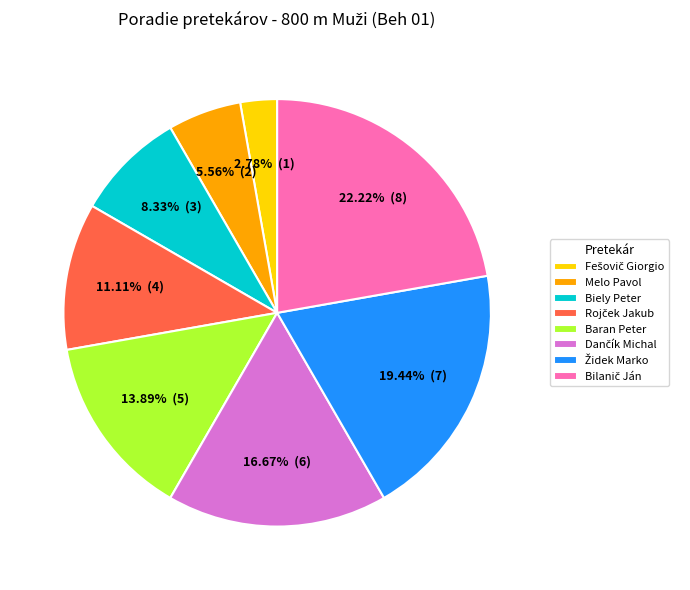

Count the number of slices in the pie.

8